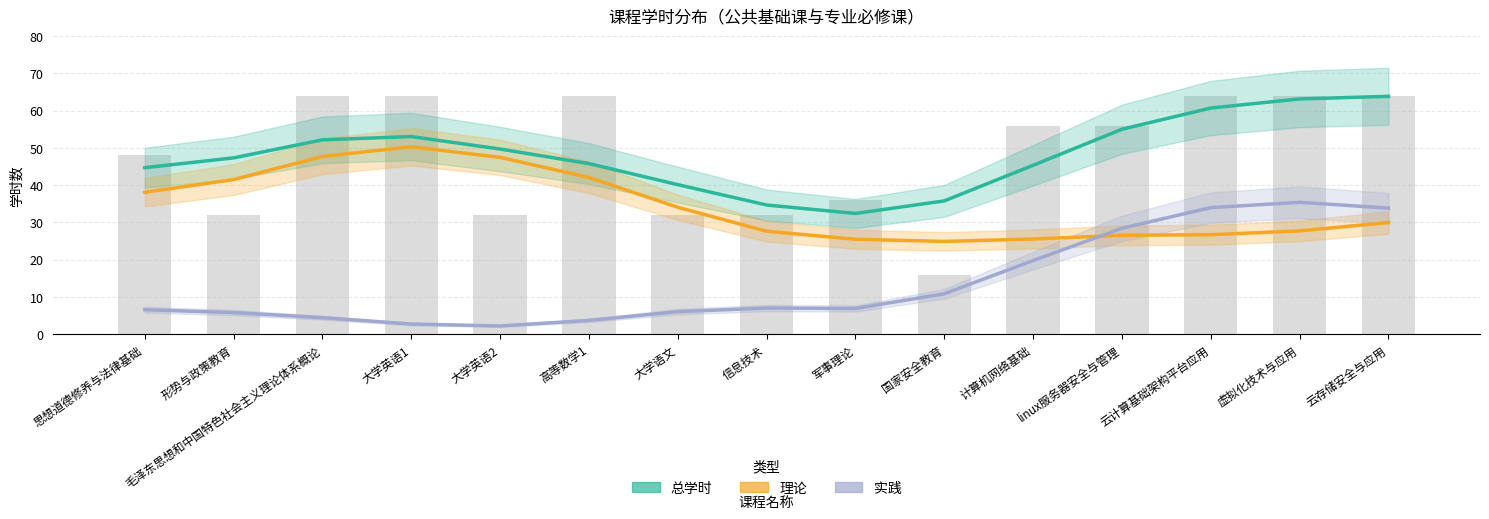

At which category is the sum across all series the highest?

云存储安全与应用